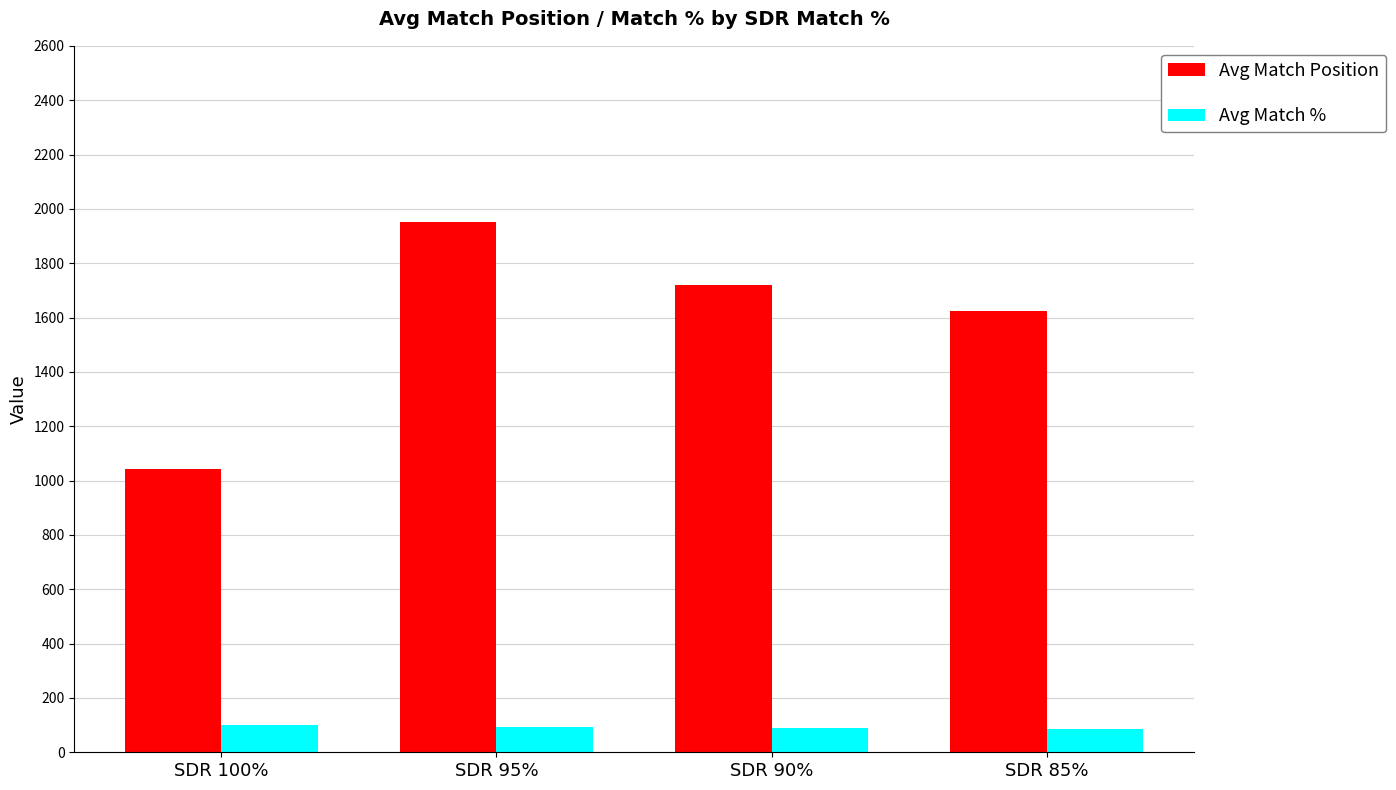

What is the minimum value shown in the chart?

85.0